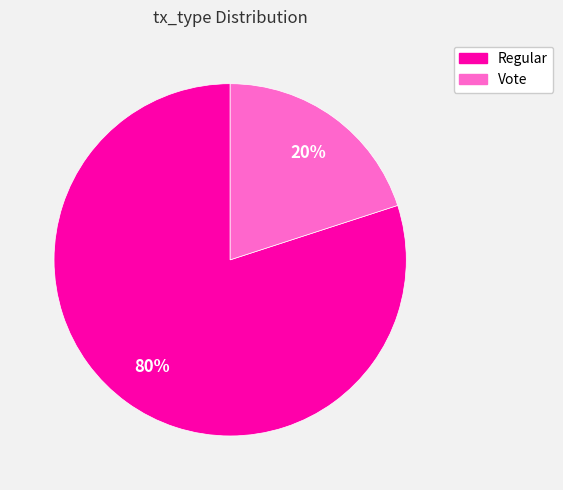

To the nearest percent, what is the average slice percentage?

50%